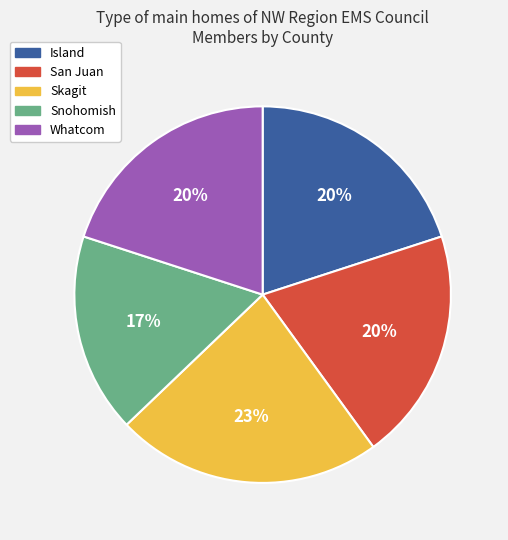

Approximately how many times larger is the value at Skagit compared to Whatcom?

1.1